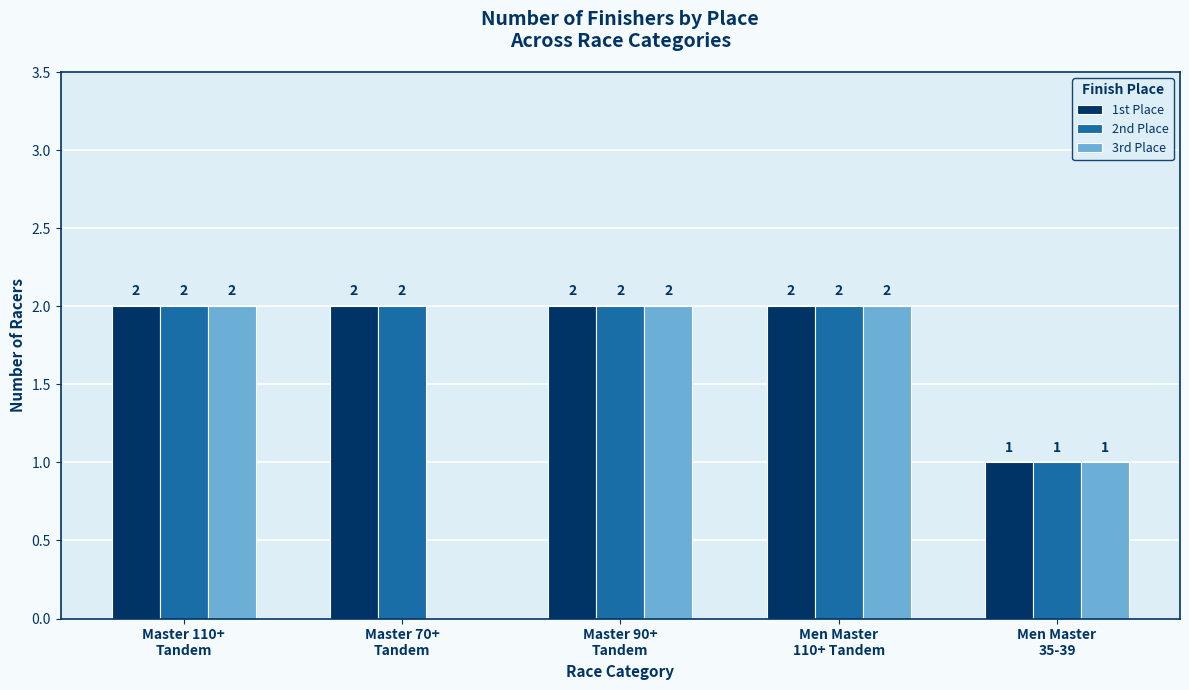

Count the 3rd Place values in the range 1 to 2.

4